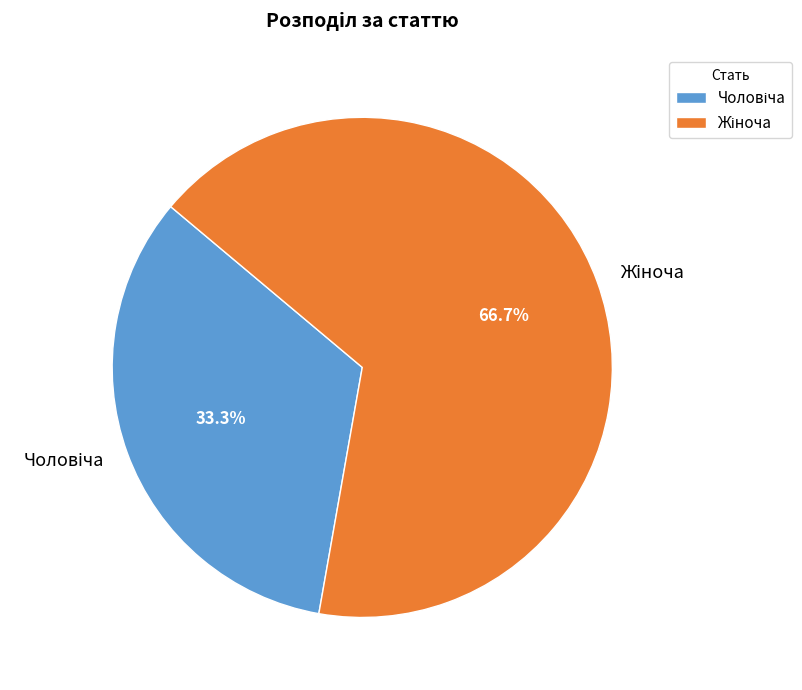

Is there a majority slice in this chart?

Yes